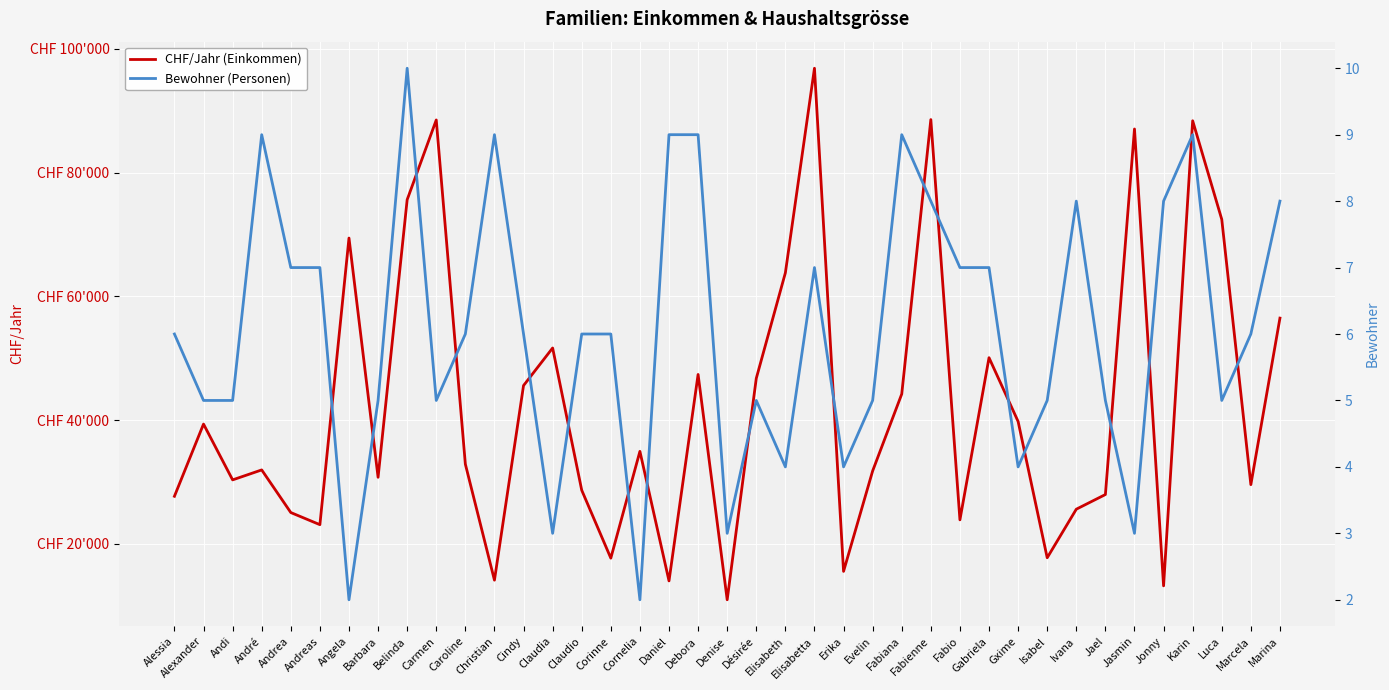

Where is the first local maximum for CHF/Jahr (Einkommen)?

Alexander